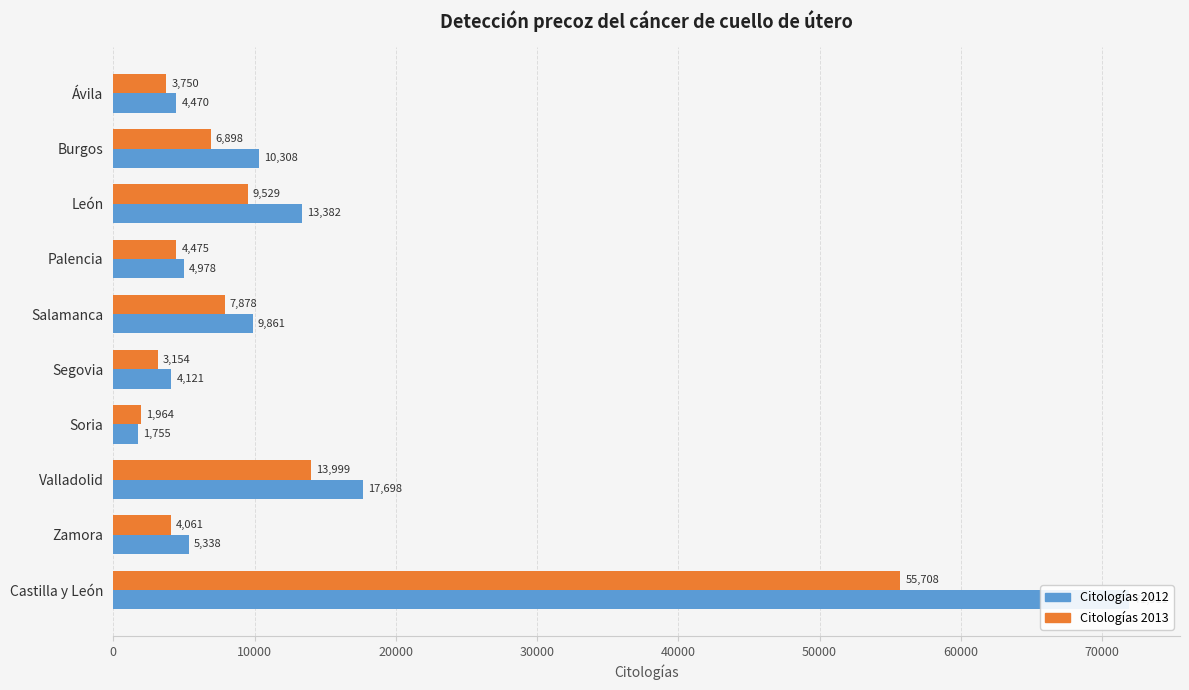

Which series has the widest spread of values?

Citologías 2012